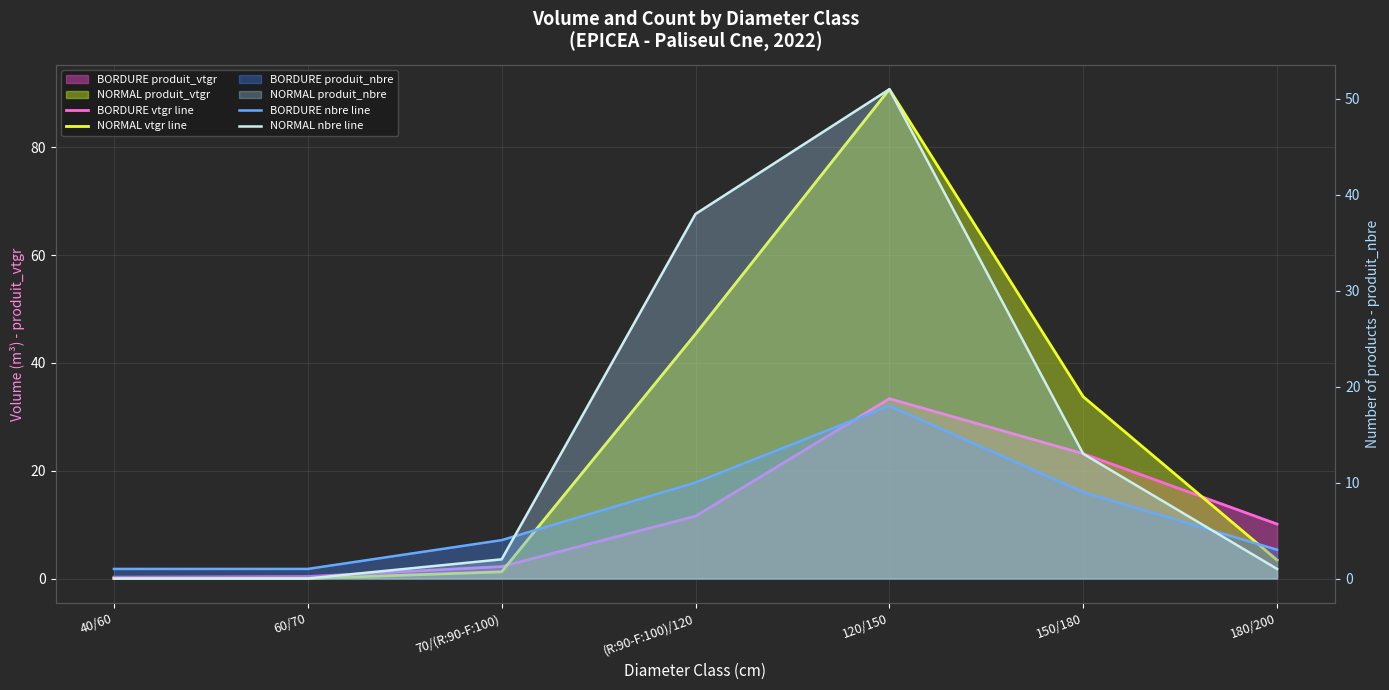

Does the chart display data point markers on the line(s)?

No